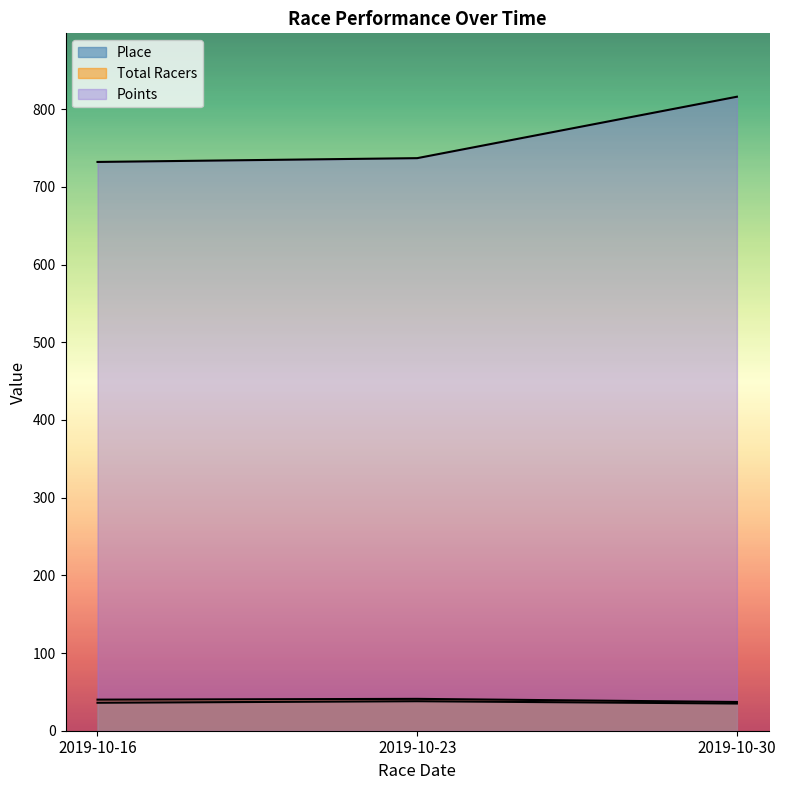

What is the difference between the maximum and minimum values in the Place series?

3.0